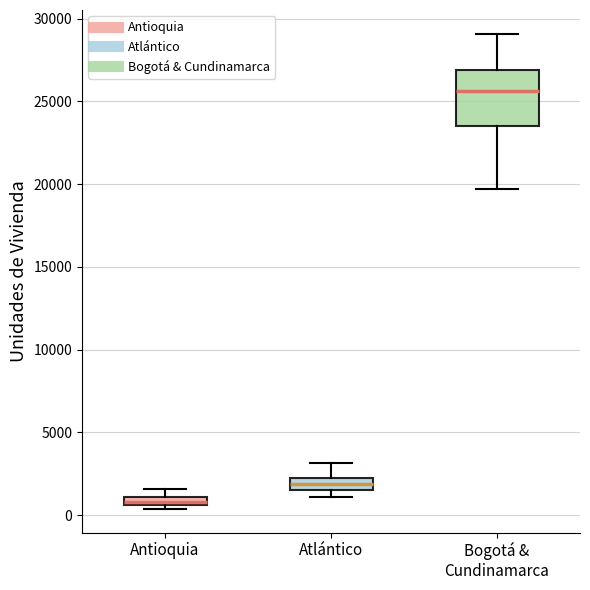

Comparing the boxes themselves (not the whiskers), which one is the tallest?

Bogotá & Cundinamarca